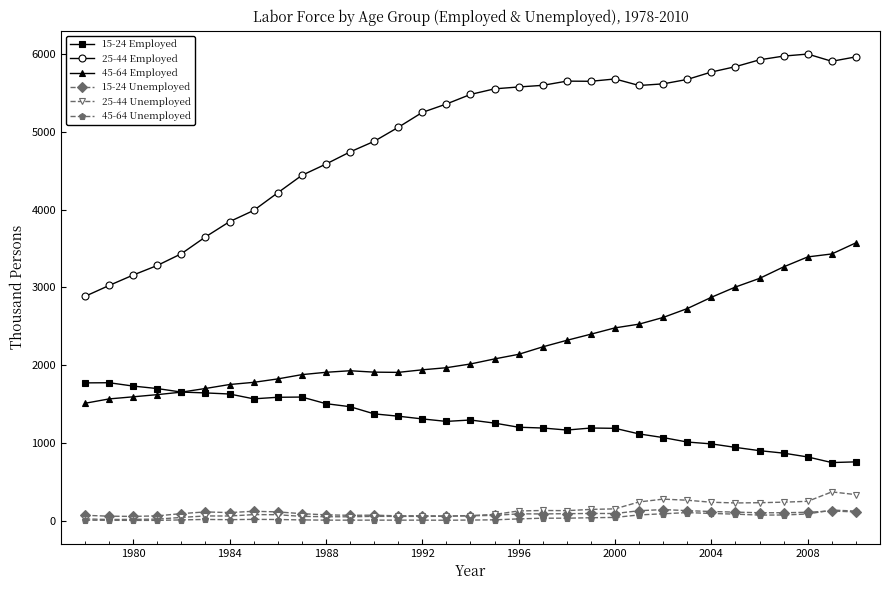

True or false: 25-44 Employed has more than 1 points higher than both neighbors.

True